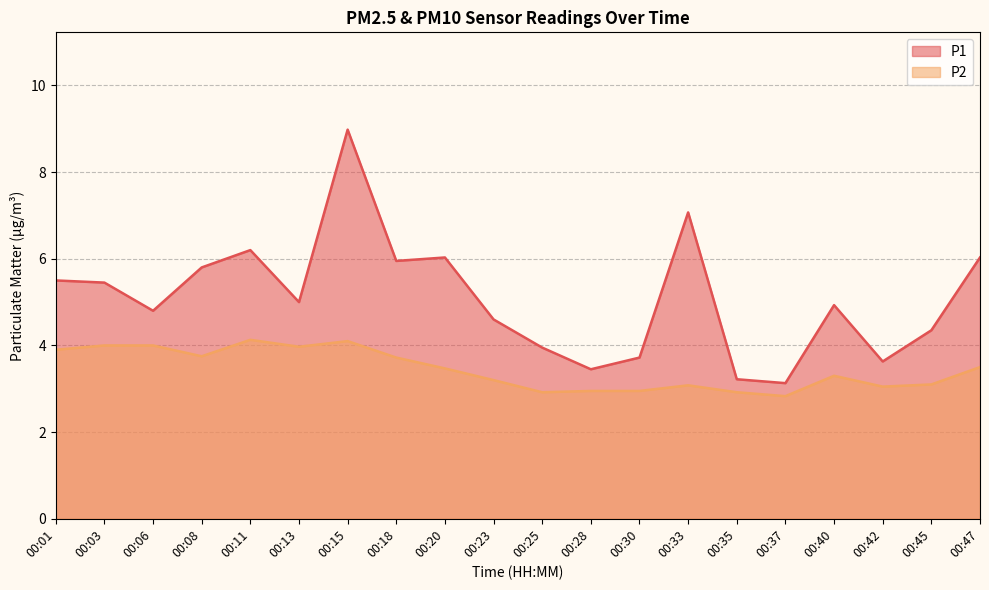

Reading left to right, transcribe all the data shown in this chart.

P1: 00:01=5.5	00:03=5.5	00:06=4.8	00:08=5.8	00:11=6.2	00:13=5.0	00:15=9.0	00:18=6.0	00:20=6.0	00:23=4.6	00:25=4.0	00:28=3.5	00:30=3.7	00:33=7.1	00:35=3.2	00:37=3.1	00:40=4.9	00:42=3.6	00:45=4.3	00:47=6.0
P2: 00:01=3.9	00:03=4.0	00:06=4.0	00:08=3.8	00:11=4.1	00:13=4.0	00:15=4.1	00:18=3.7	00:20=3.5	00:23=3.2	00:25=2.9	00:28=3.0	00:30=3.0	00:33=3.1	00:35=2.9	00:37=2.8	00:40=3.3	00:42=3.0	00:45=3.1	00:47=3.5